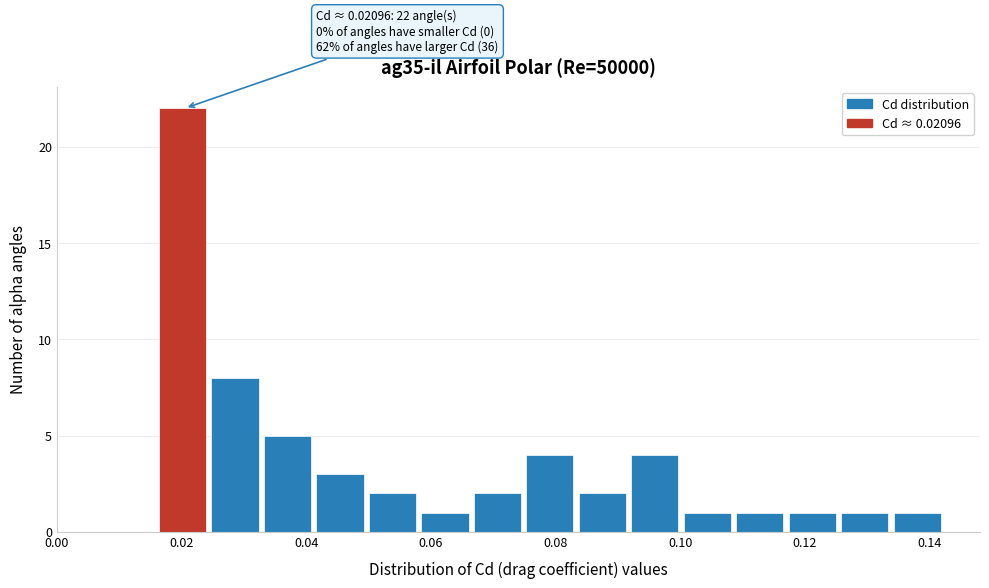

Which range on the x-axis has the tallest bar?

0.016 to 0.024